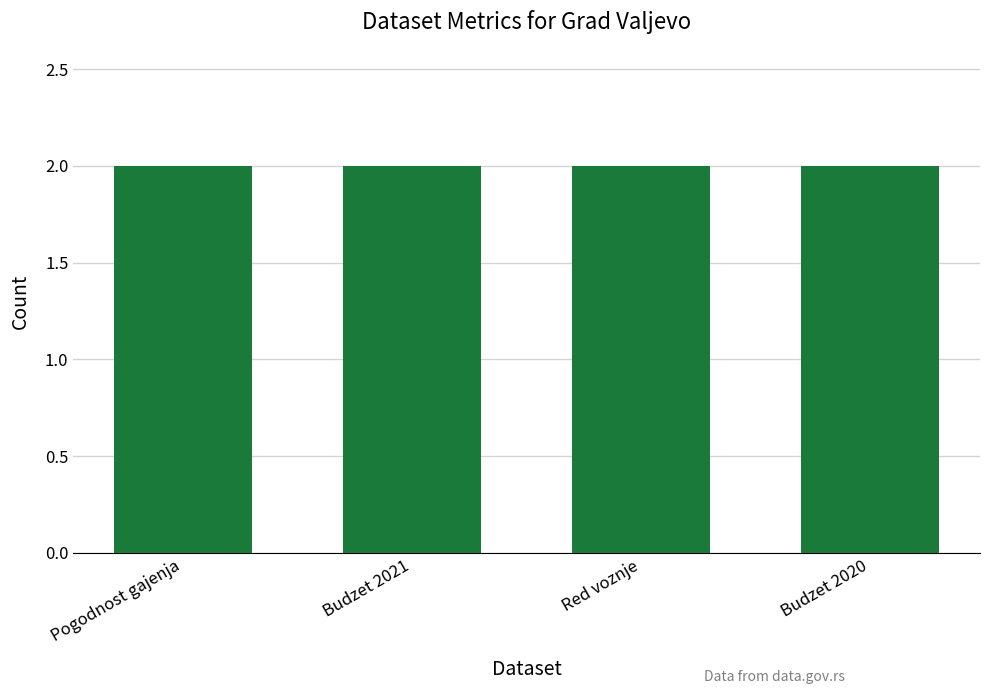

At how many categories does at least one series exceed 1?

4